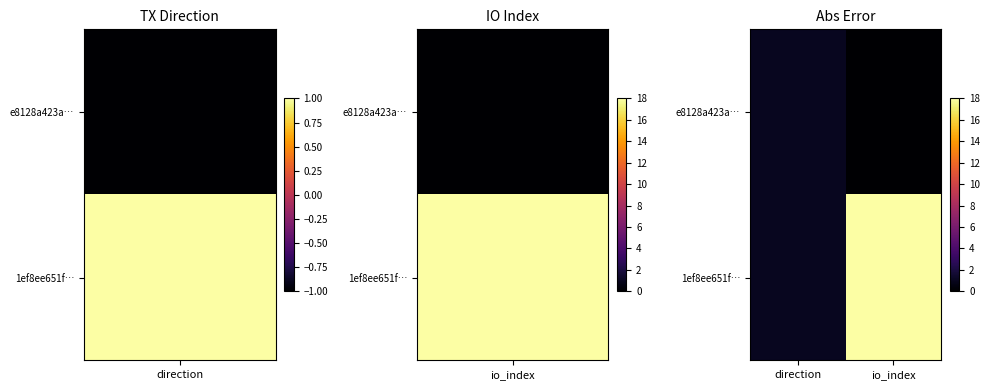

At how many categories does at least one series exceed 13?

1